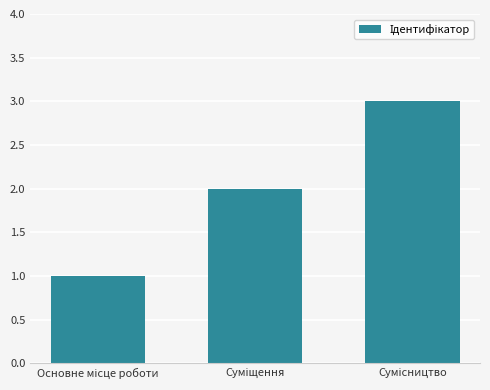

What is the greatest value displayed?

3